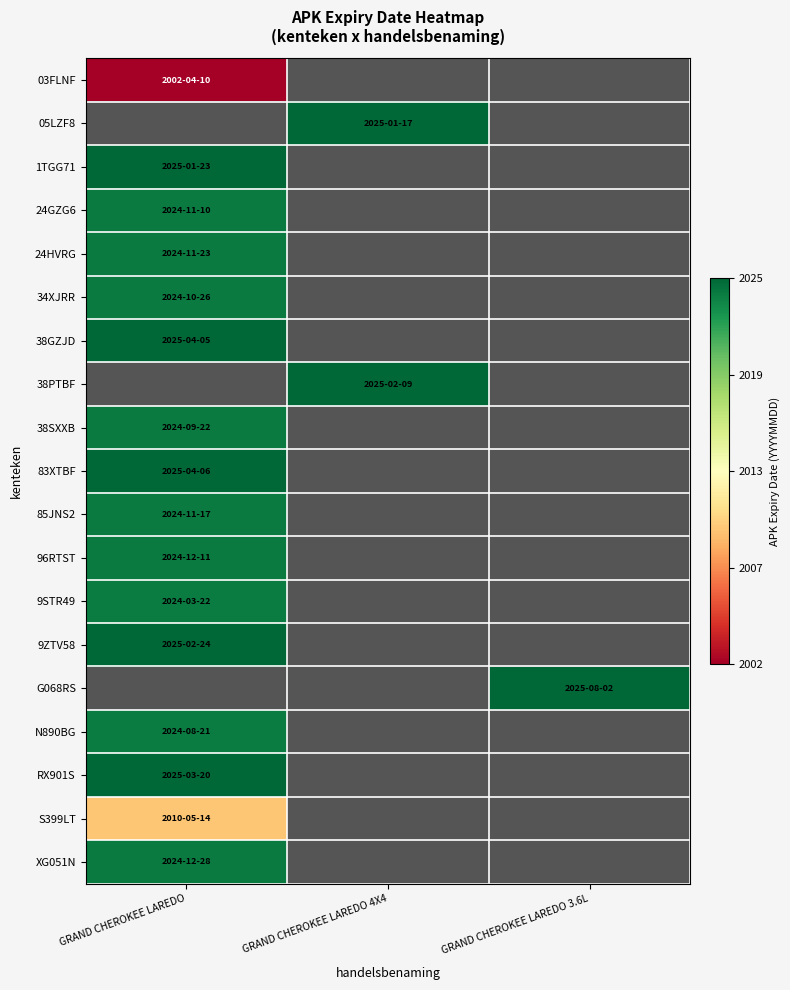

The value of N890BG at GRAND CHEROKEE LAREDO is 13729976.6. True or false?

False